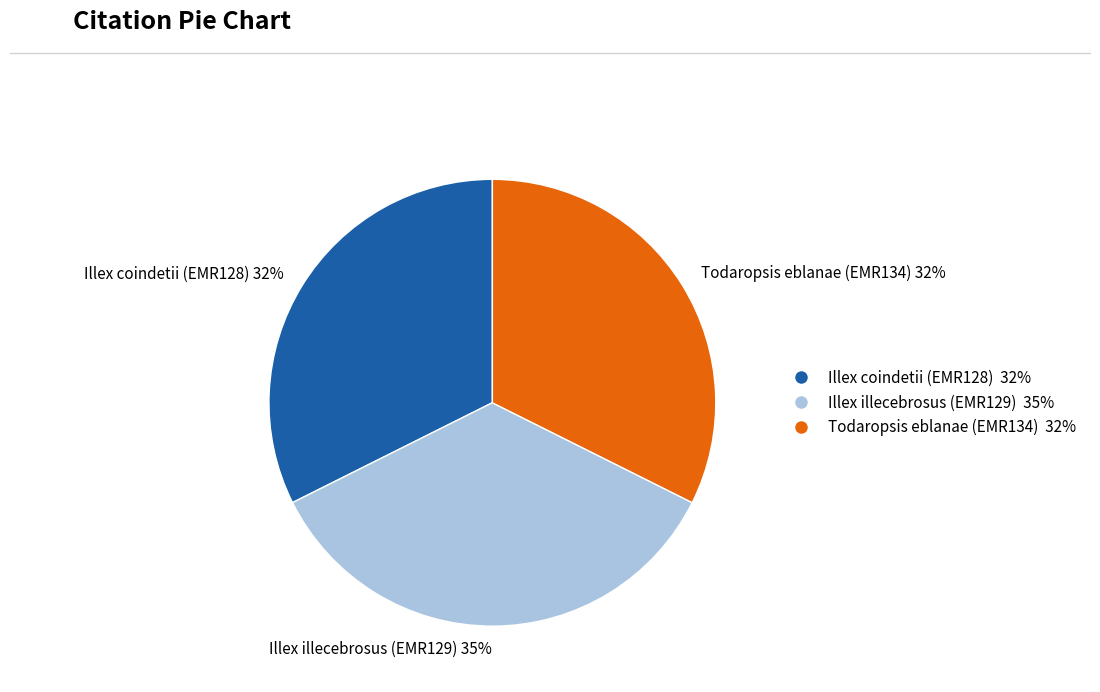

Is it true that Illex coindetii (EMR128) is 32% of the pie?

True